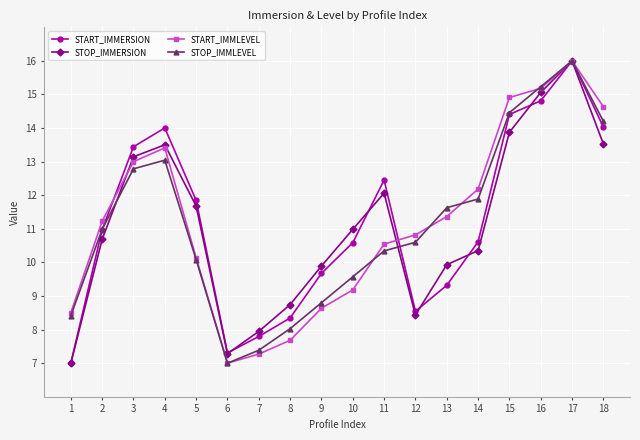

At which category does START_IMMERSION reach its first local valley?

6